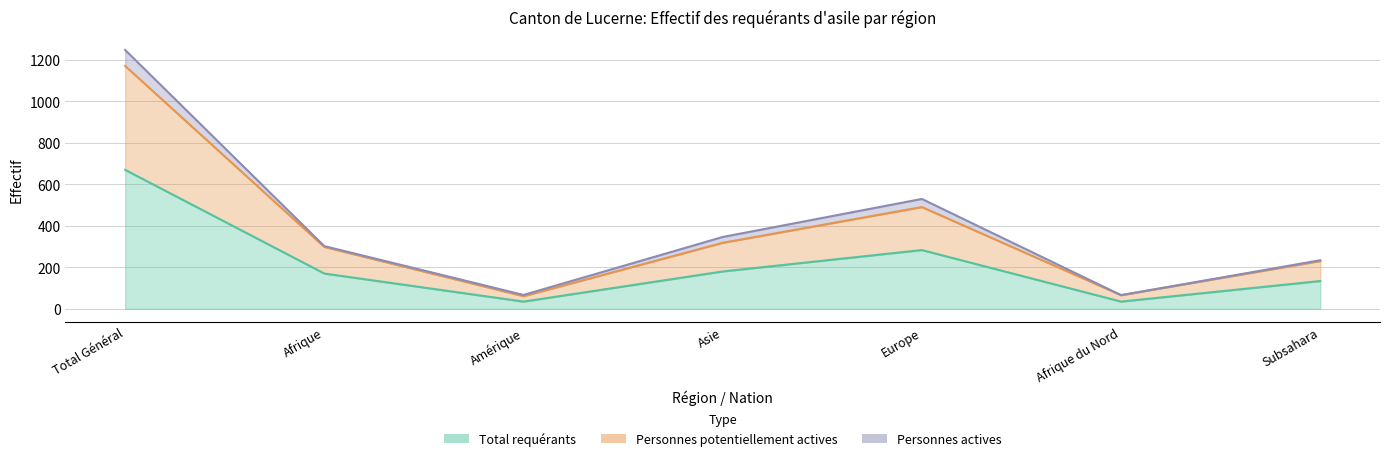

At which label does Personnes potentiellement actives first exceed 298?

Total Général